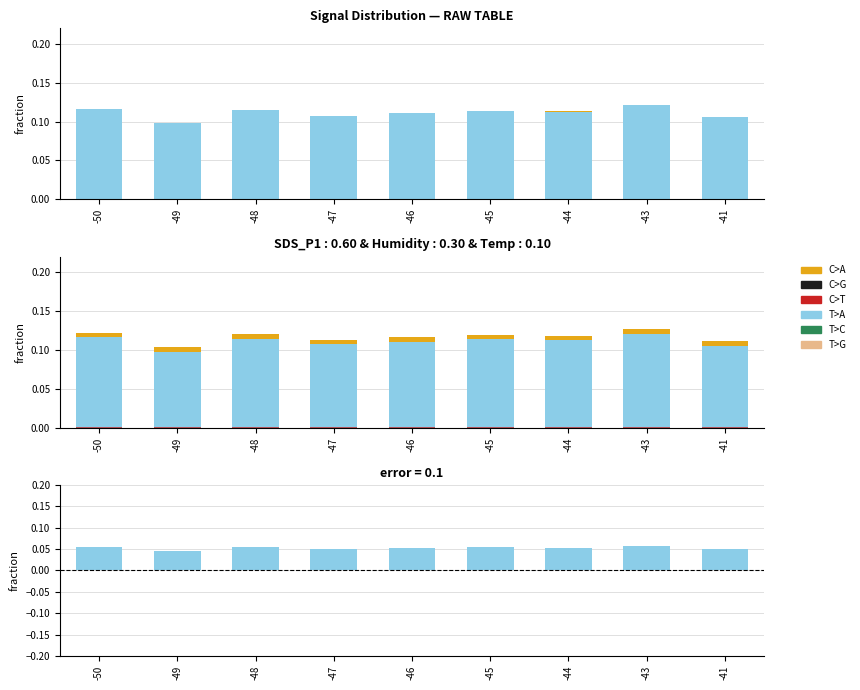

List the series in order of their peak value, highest first.

SDS_P1, T>A, error, C>A, C>T, Max_cycle